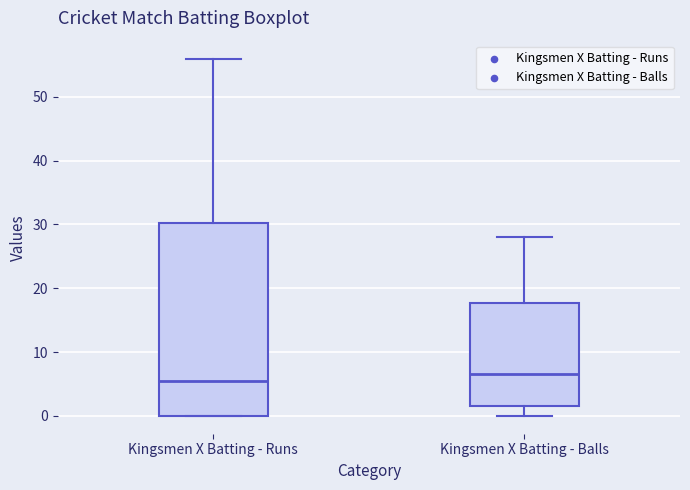

Comparing the boxes themselves (not the whiskers), which one is the tallest?

Kingsmen X Batting - Runs